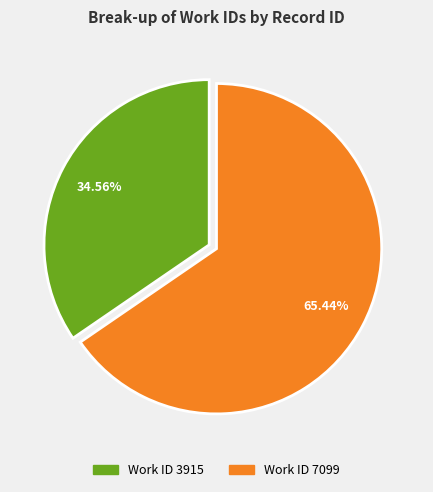

Is there any slice that represents more than half of the pie?

Yes